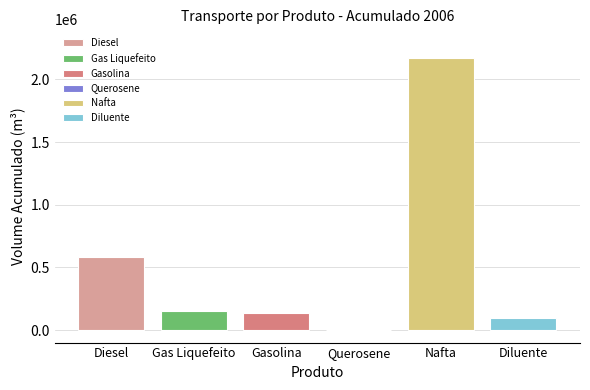

What is the maximum value for Diesel?

583250